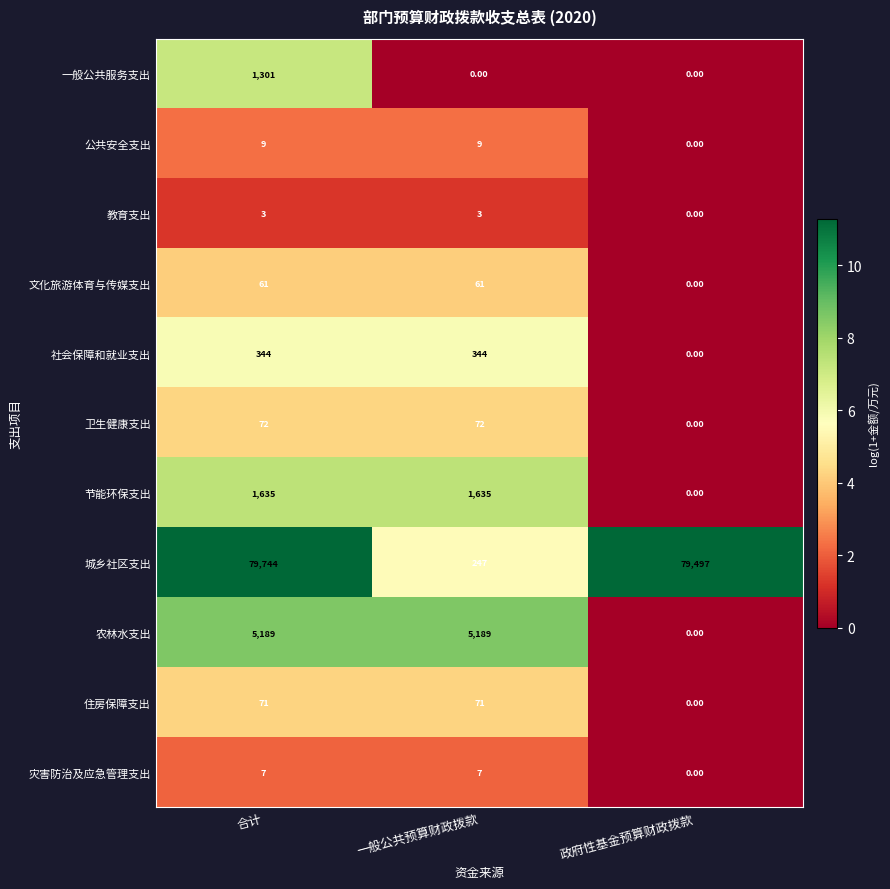

Rank the series by their maximum value, from lowest to highest.

教育支出, 灾害防治及应急管理支出, 公共安全支出, 文化旅游体育与传媒支出, 住房保障支出, 卫生健康支出, 社会保障和就业支出, 一般公共服务支出, 节能环保支出, 农林水支出, 城乡社区支出